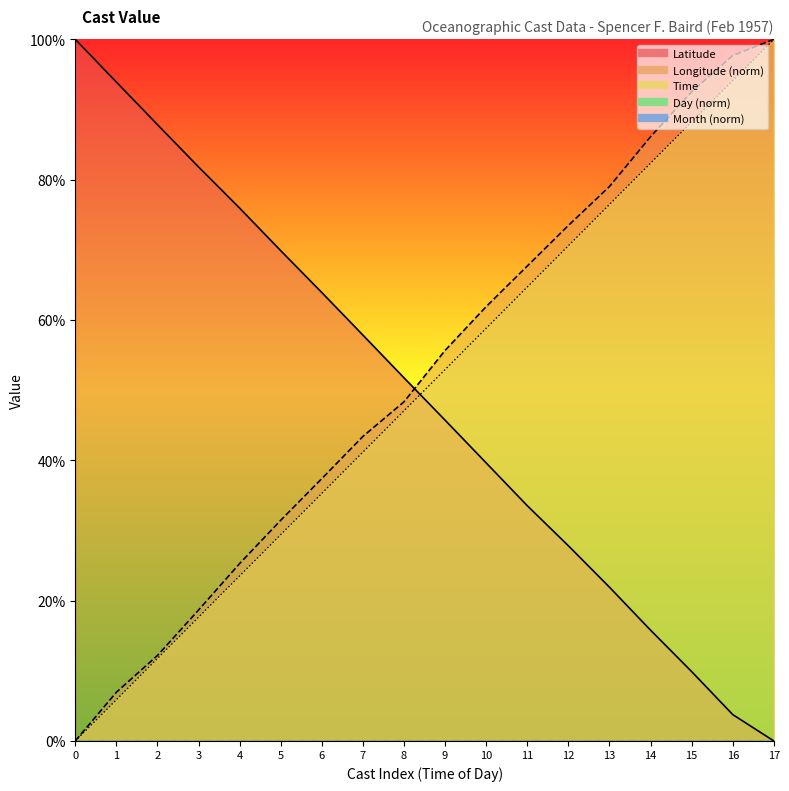

What is the total value across all series at 11?

165.9